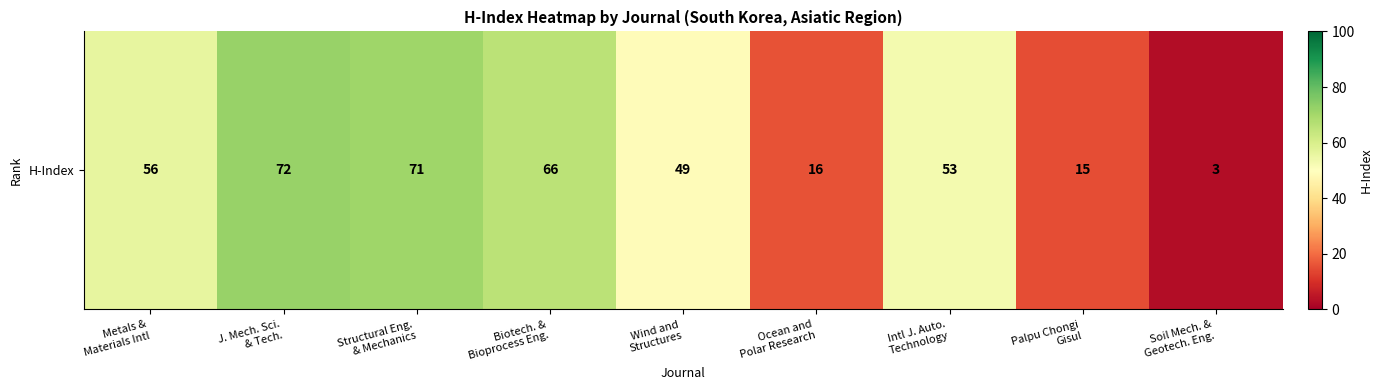

What is the sum of all values?

401